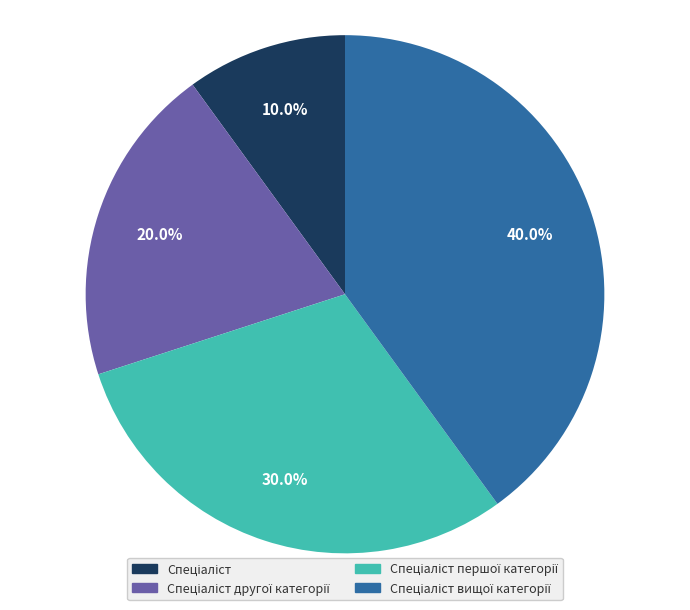

Is there a majority slice in this chart?

No